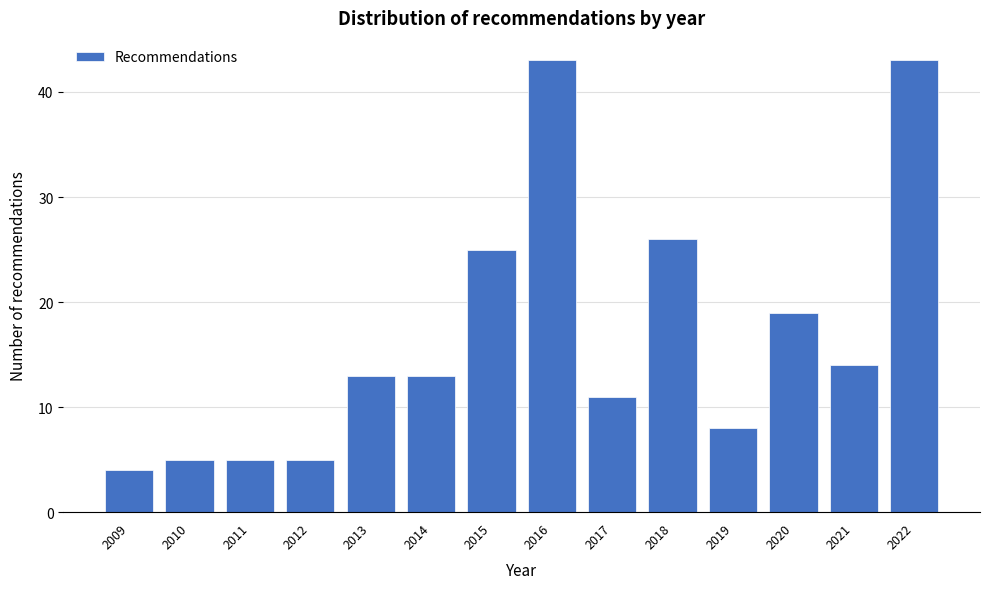

Reading left to right, extract all data points from this chart.

2009=4	2010=5	2011=5	2012=5	2013=13	2014=13	2015=25	2016=43	2017=11	2018=26	2019=8	2020=19	2021=14	2022=43